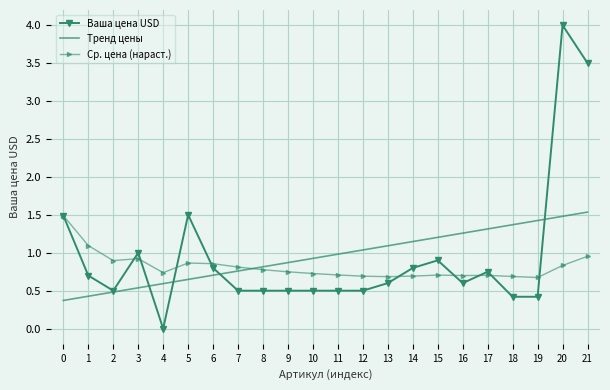

After their last crossing, which series has the higher values: Ср. цена (нараст.) or Тренд цены?

Тренд цены